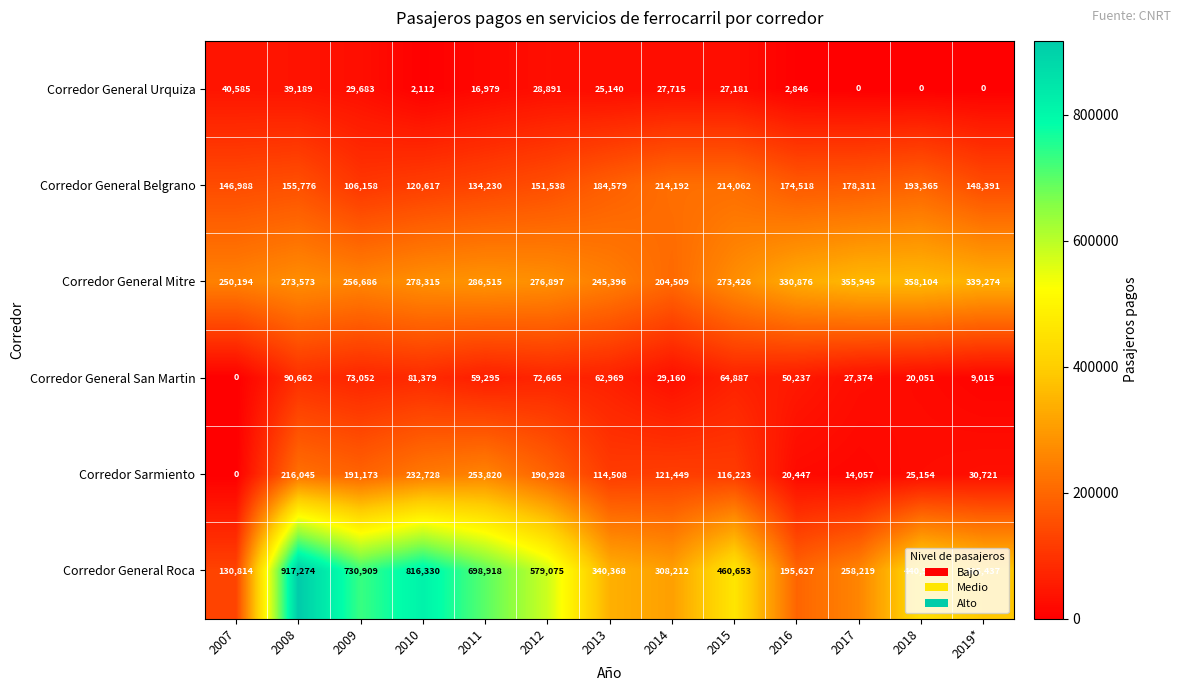

Which series has the widest spread of values?

Corredor General Roca